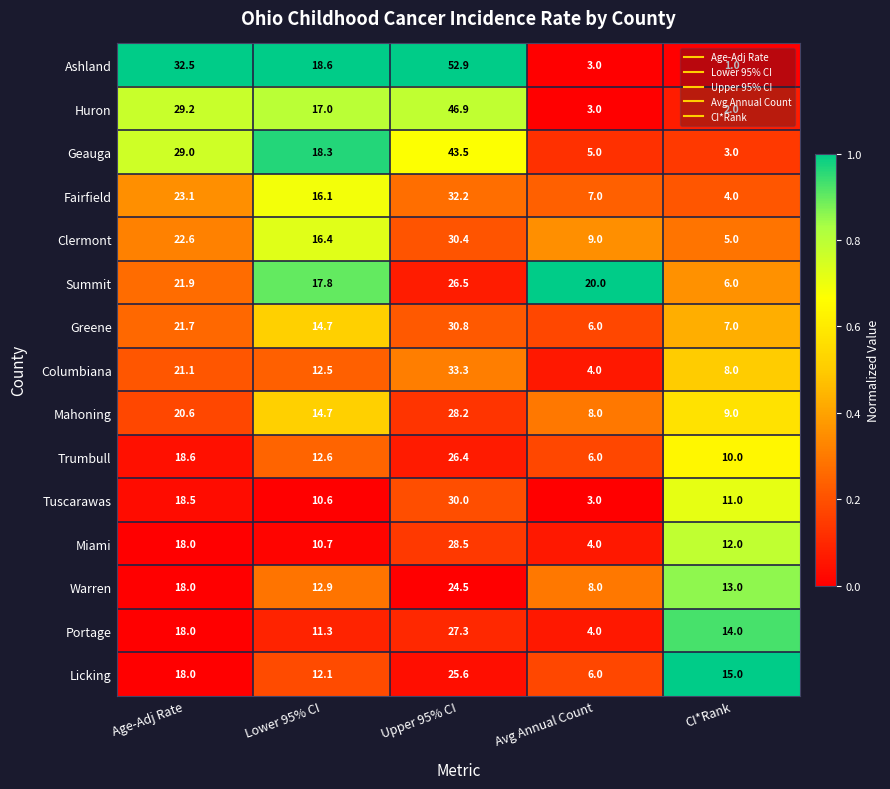

Which category has the highest value across all series?

Upper 95% CI